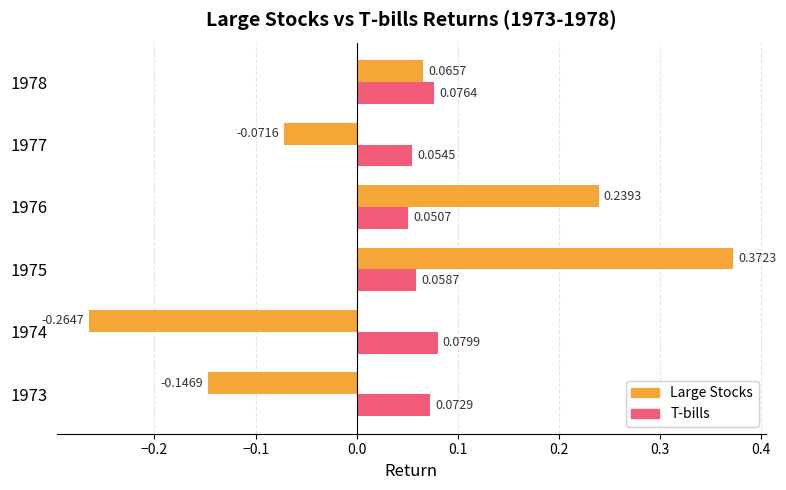

Which category has the highest value in the Large Stocks series?

1975